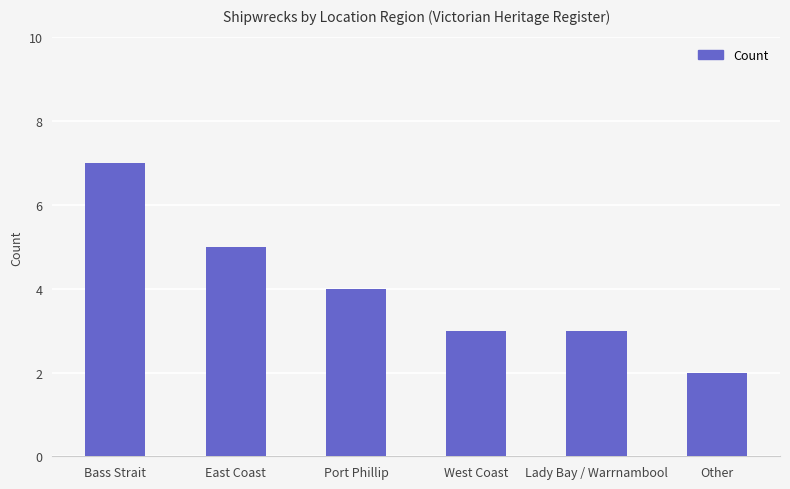

True or false: the data shows 7 at Bass Strait.

True